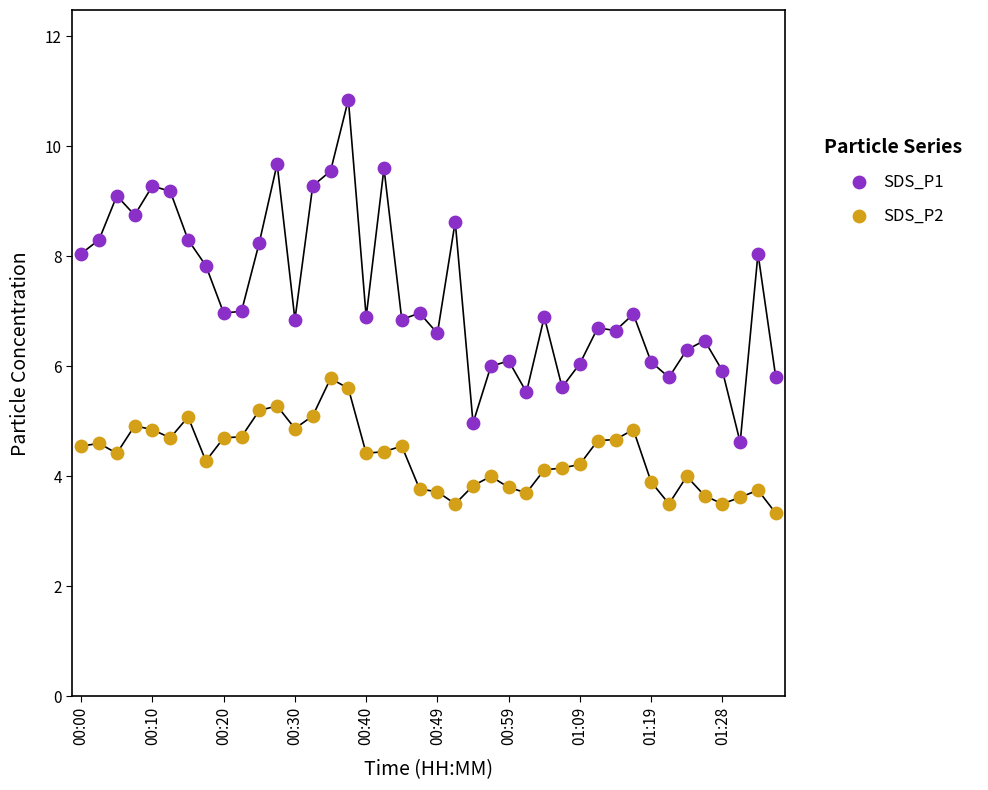

Across all data points, what is the range of Y values (max minus min)?

7.5